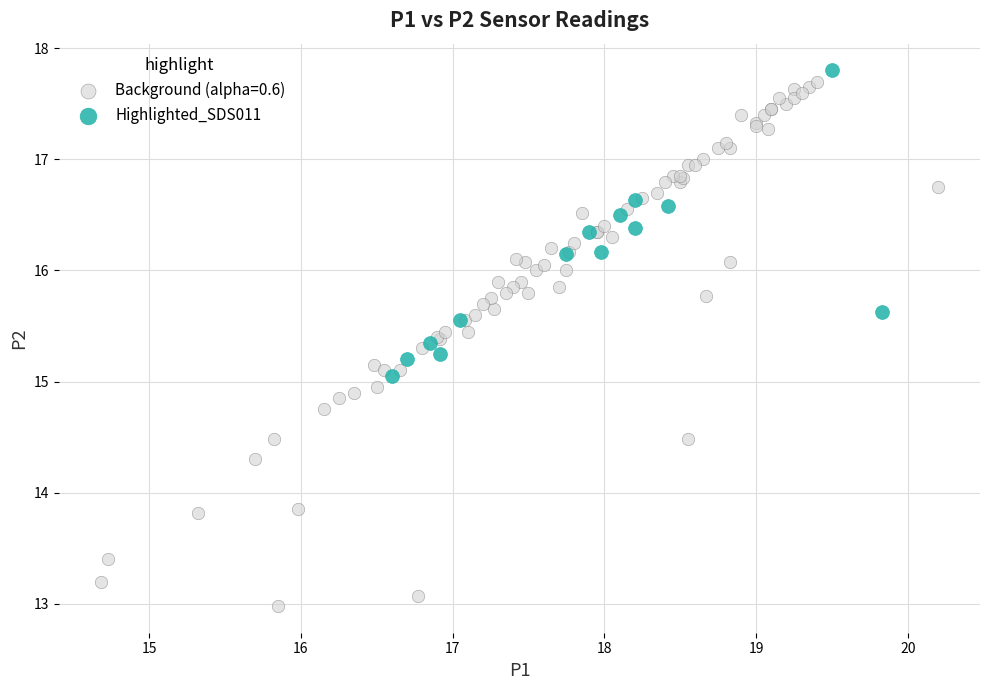

Which series reaches the minimum Y coordinate?

Background (alpha=0.6)